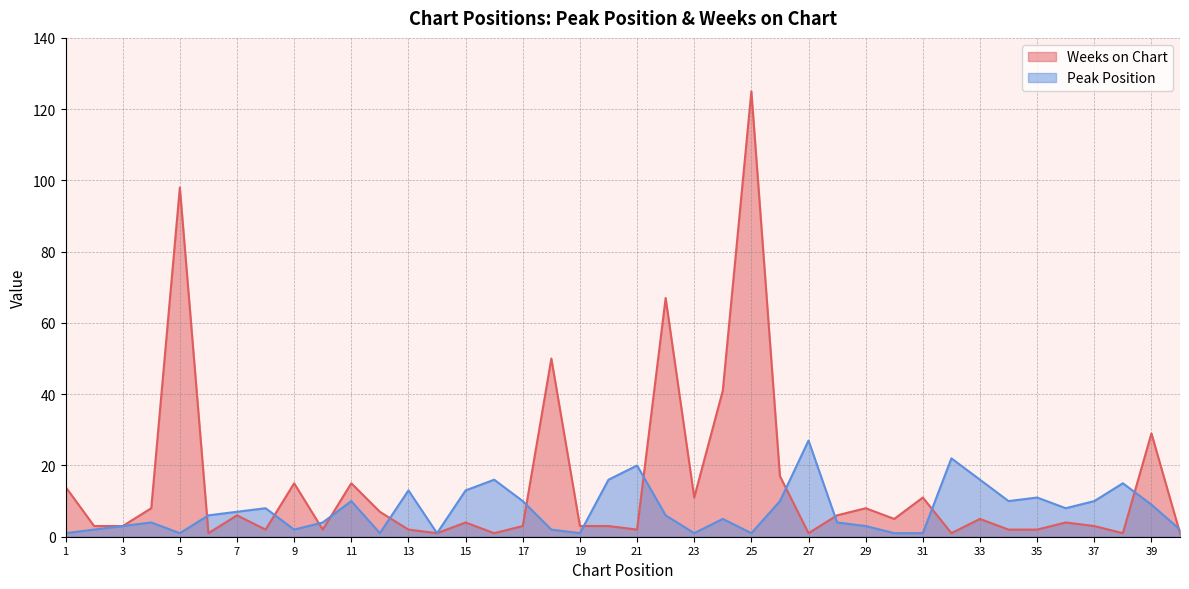

Reading right to left, what are all the values shown in this chart?

Peak Position: 2	9	15	10	8	11	10	16	22	1	1	3	4	27	10	1	5	1	6	20	16	1	2	10	16	13	1	13	1	10	4	2	8	7	6	1	4	3	2	1
Weeks on Chart: 1	29	1	3	4	2	2	5	1	11	5	8	6	1	17	125	41	11	67	2	3	3	50	3	1	4	1	2	7	15	2	15	2	6	1	98	8	3	3	14